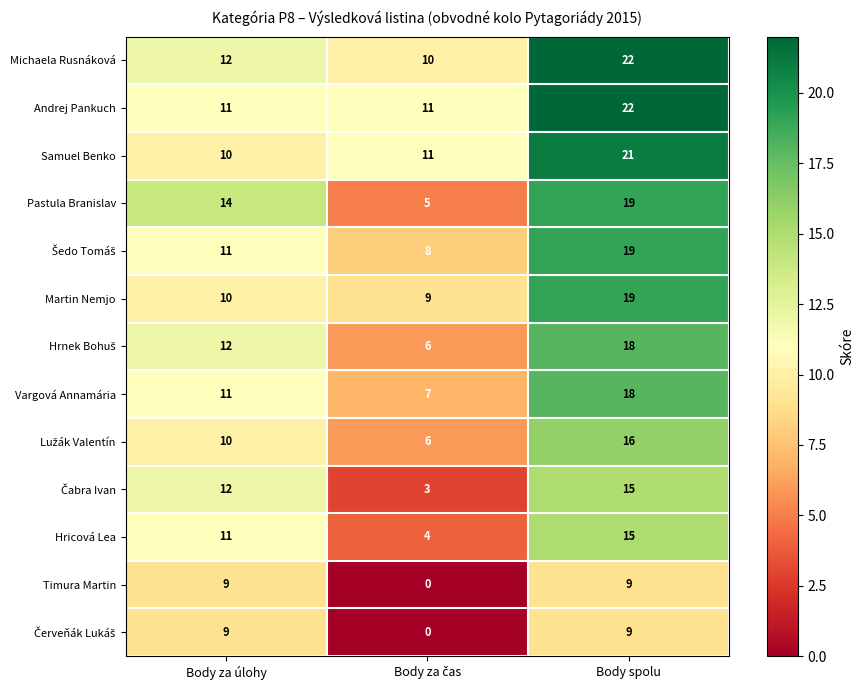

At which category is the sum across all series the highest?

Body spolu